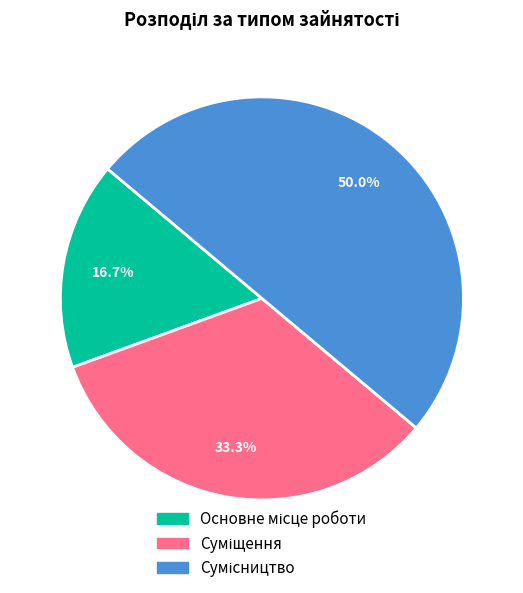

Is Сумісництво the majority of the pie?

No